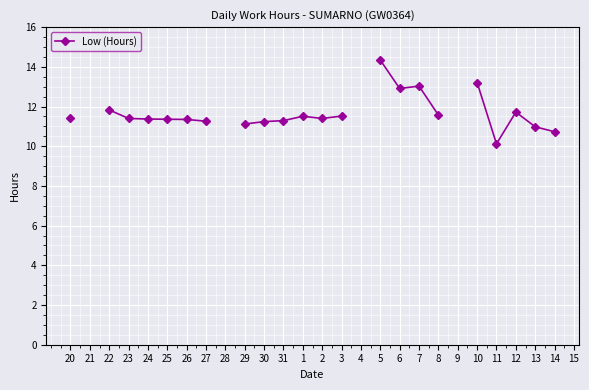

True or false: the data shows 11.3 at 26.

True